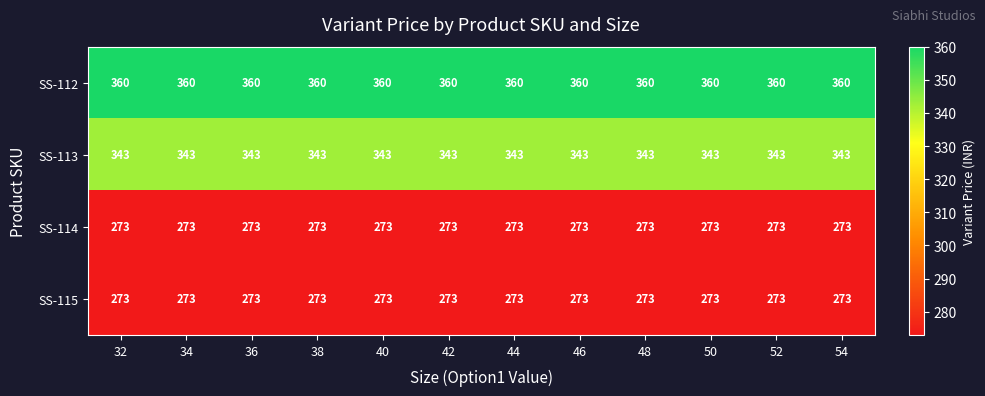

Is it true that SS-114 equals 273 at 36?

True